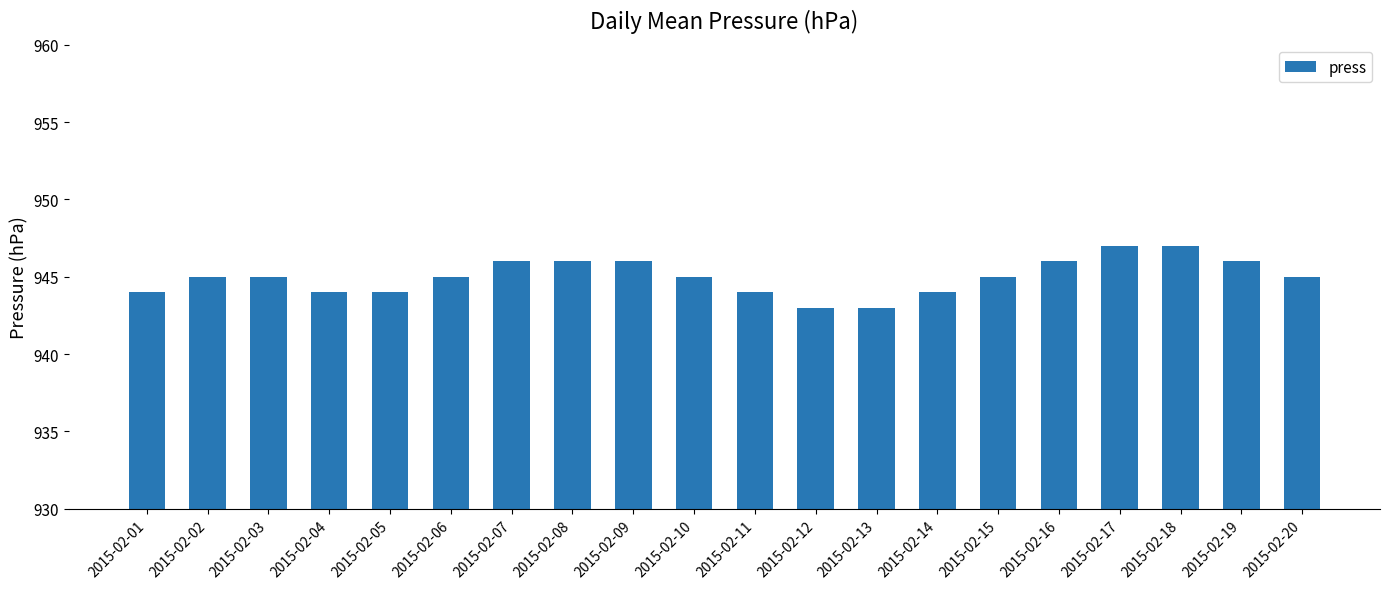

True or false: the data shows 437 at 2015-02-15.

False